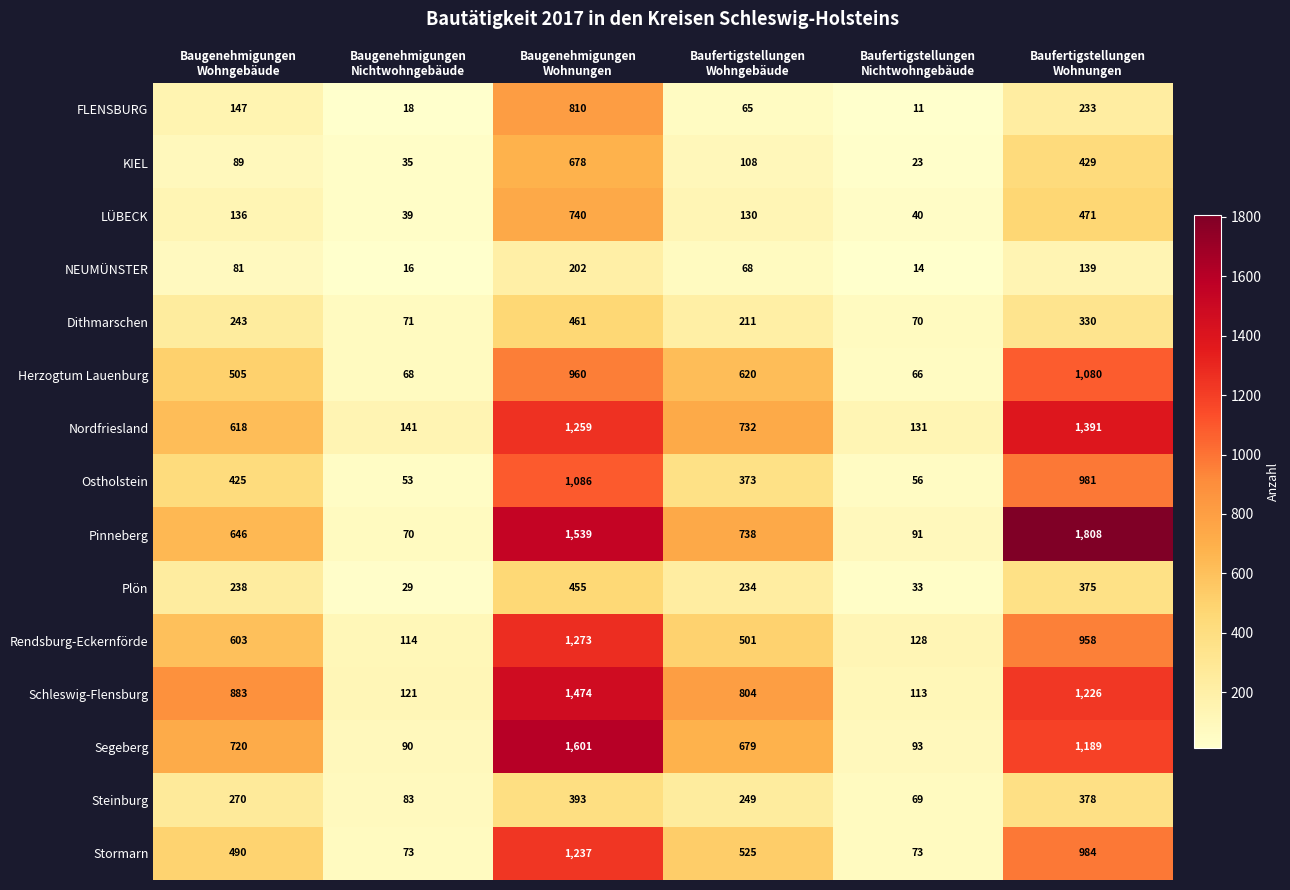

What is the highest value of the Herzogtum Lauenburg series?

1080